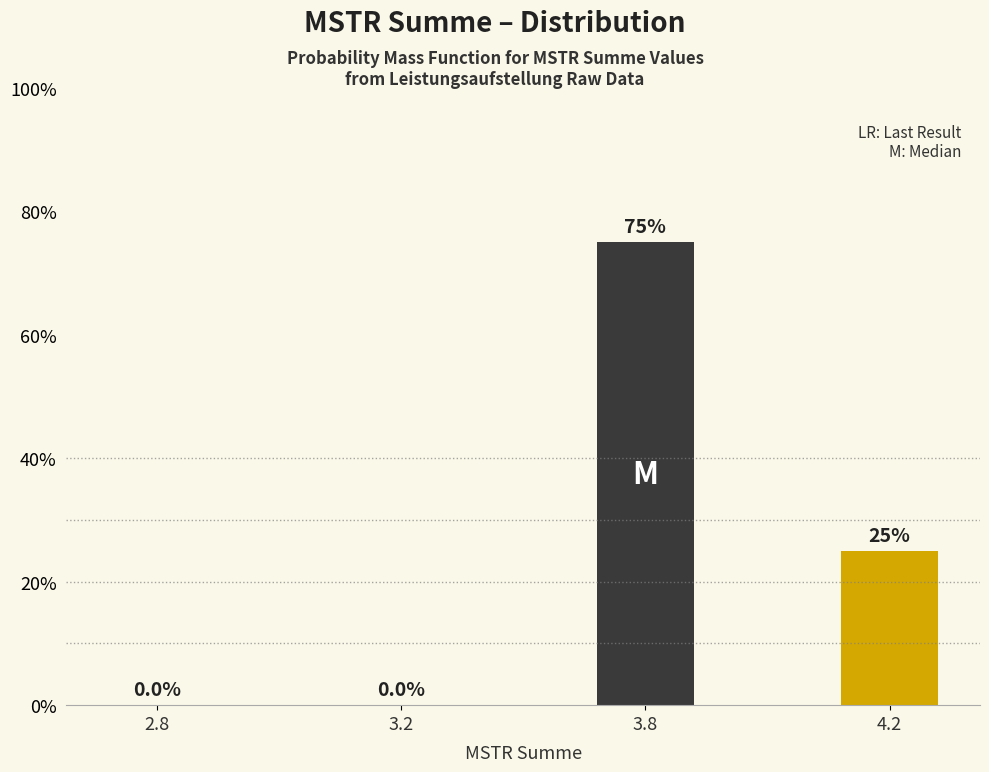

Are the bars horizontal?

No